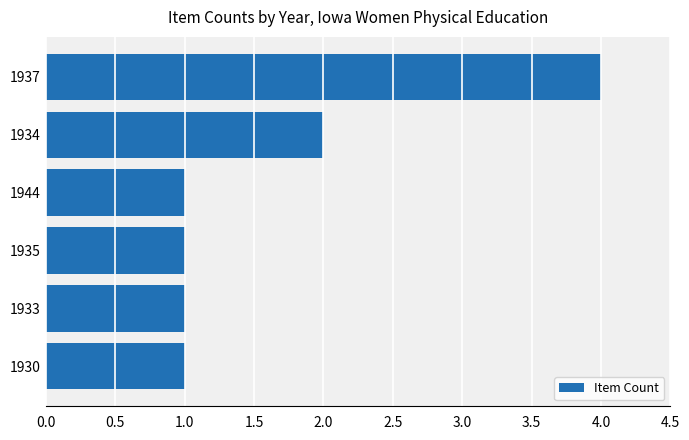

What value does the data have at 1937?

4